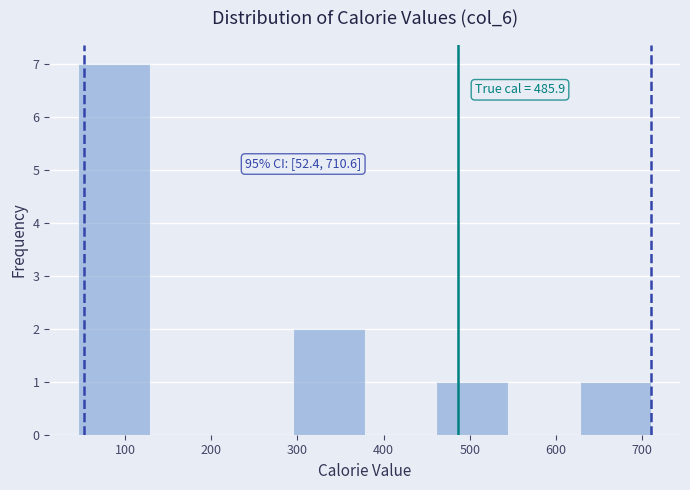

Over which range of the x-axis is the bar tallest?

50 to 130